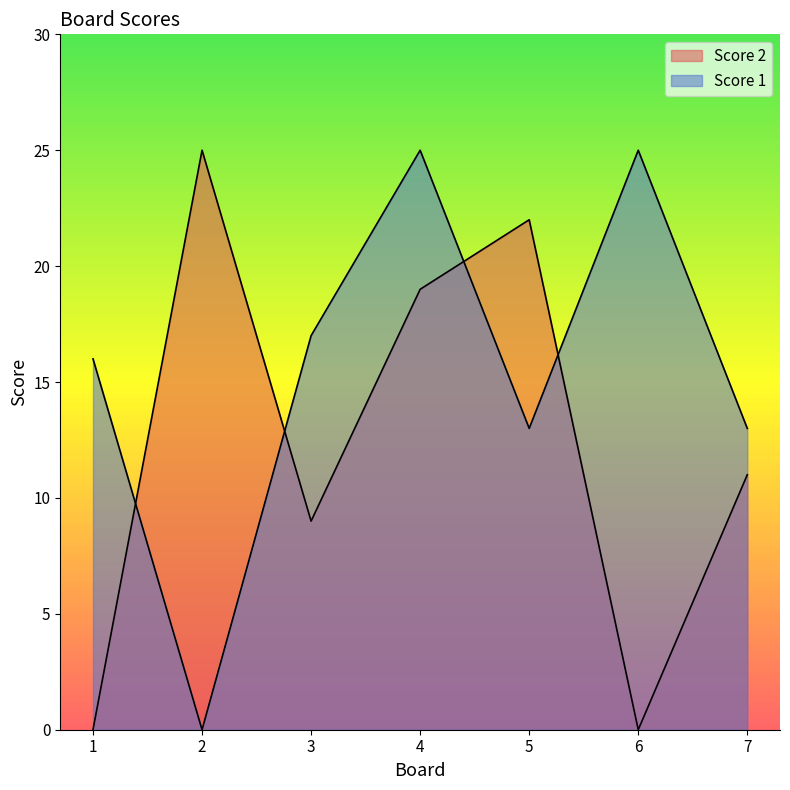

Rank the series at 5 from highest to lowest value.

Score 2, Score 1